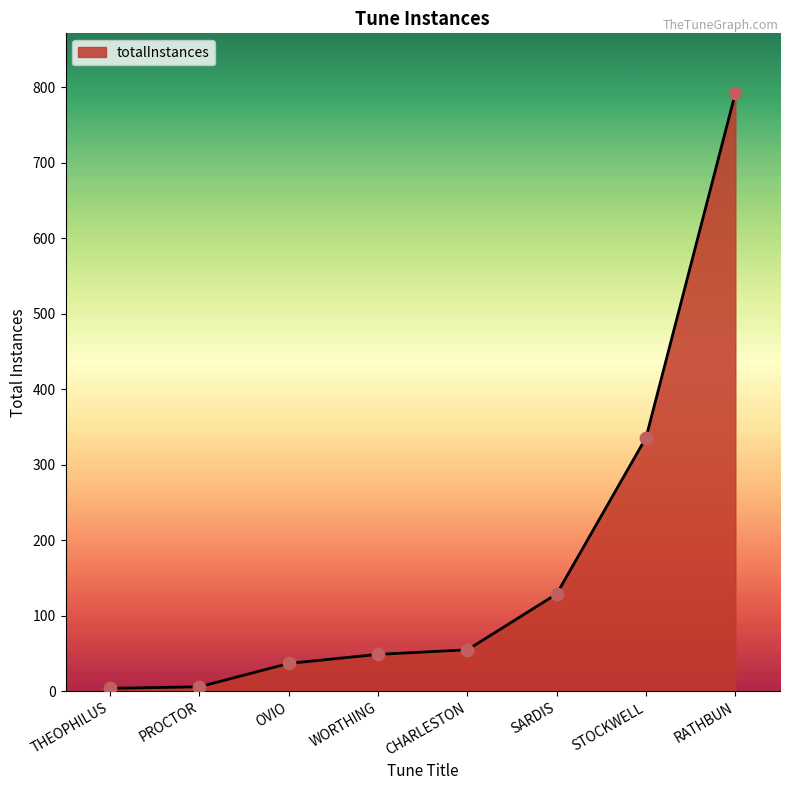

What is the change in value from SARDIS to STOCKWELL?

+207